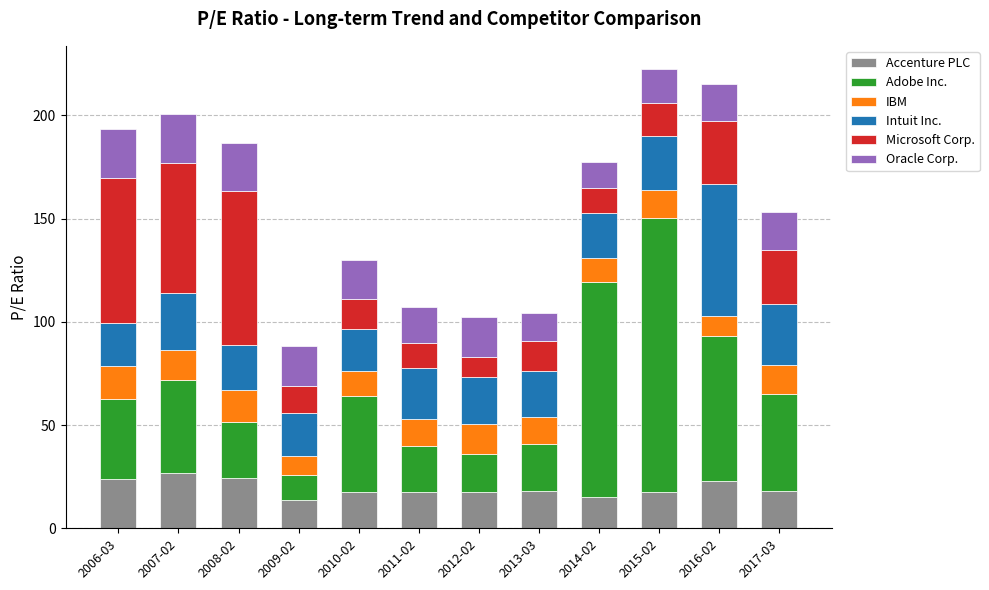

What is the lowest value of the Accenture PLC series?

13.7